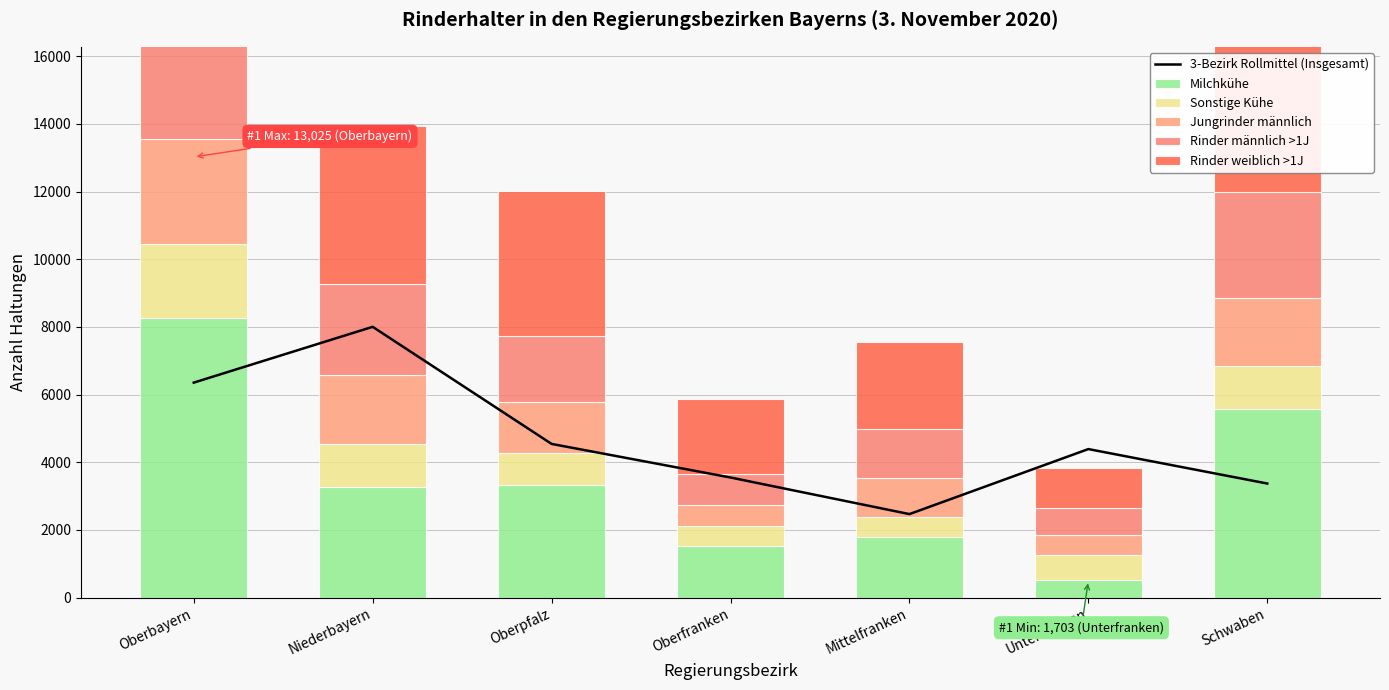

What is the label of the 7th bar from the left?

Schwaben